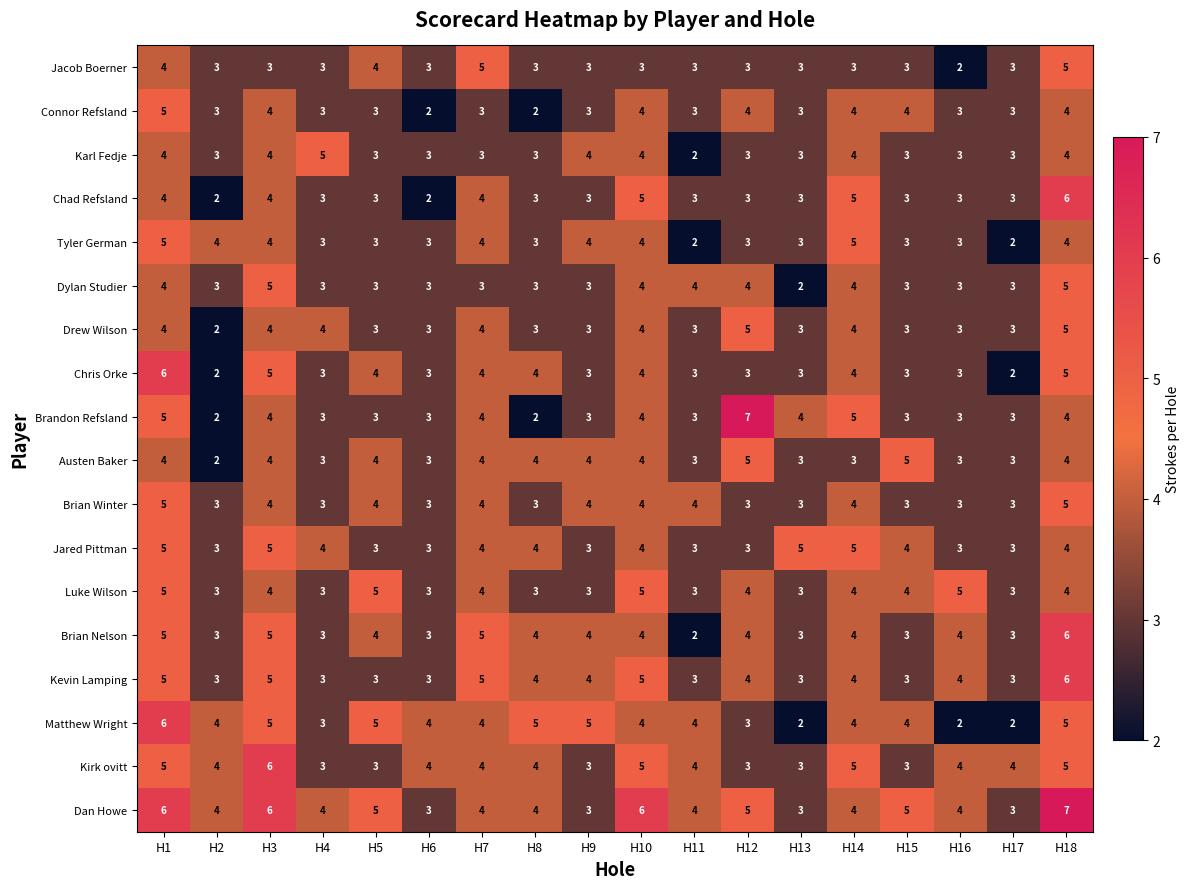

What is the average value of the Brian Winter series?

4